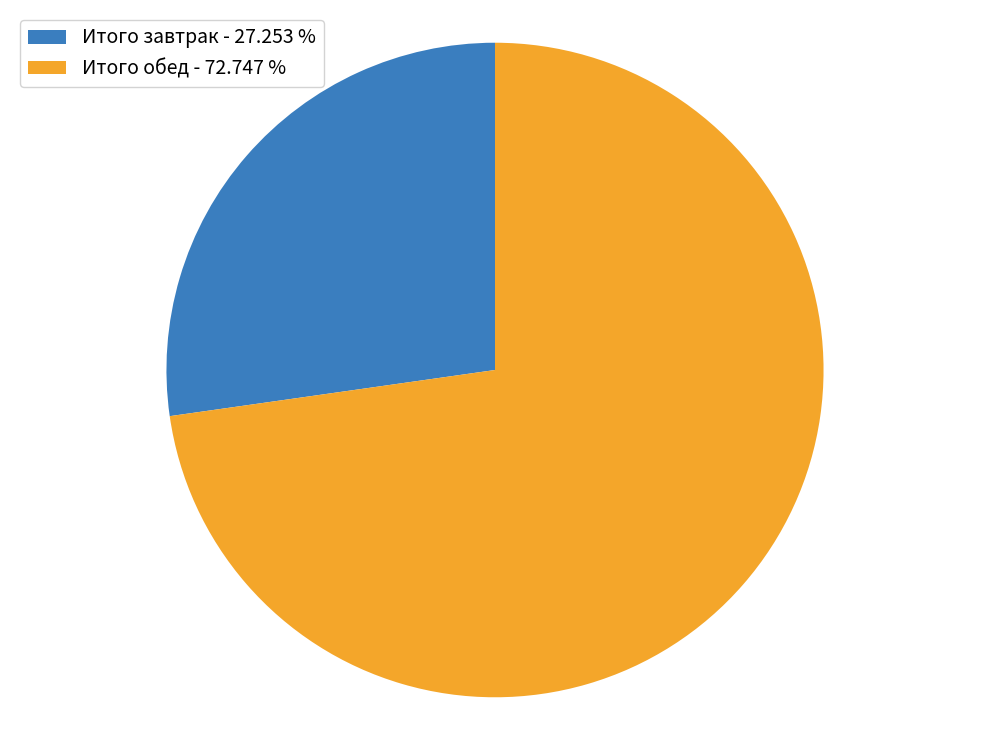

Is the sum of Итого обед - 72.747 % and Итого завтрак - 27.253 % greater than half?

Yes